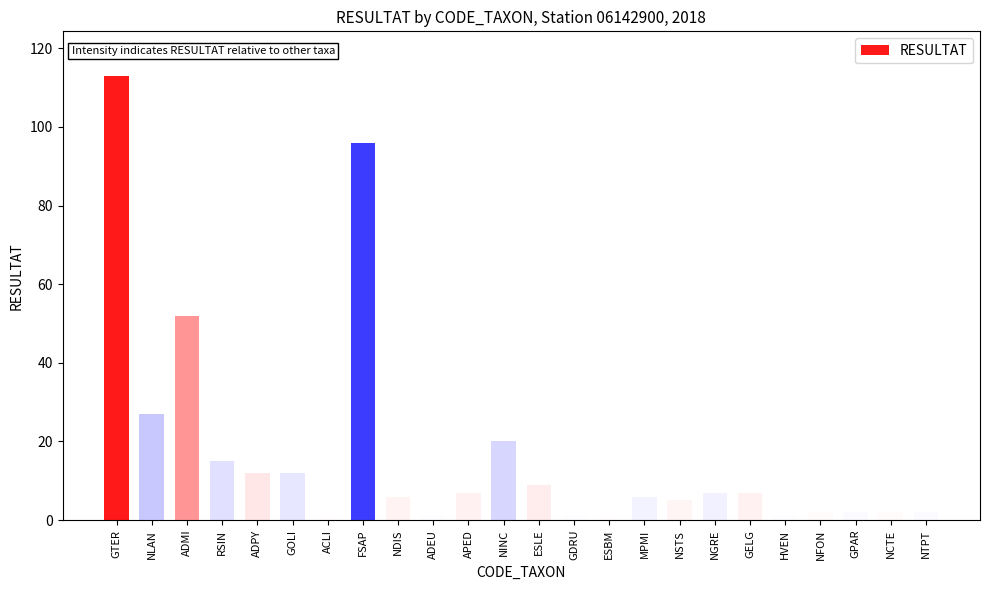

True or false: the data shows 20 at NINC.

True